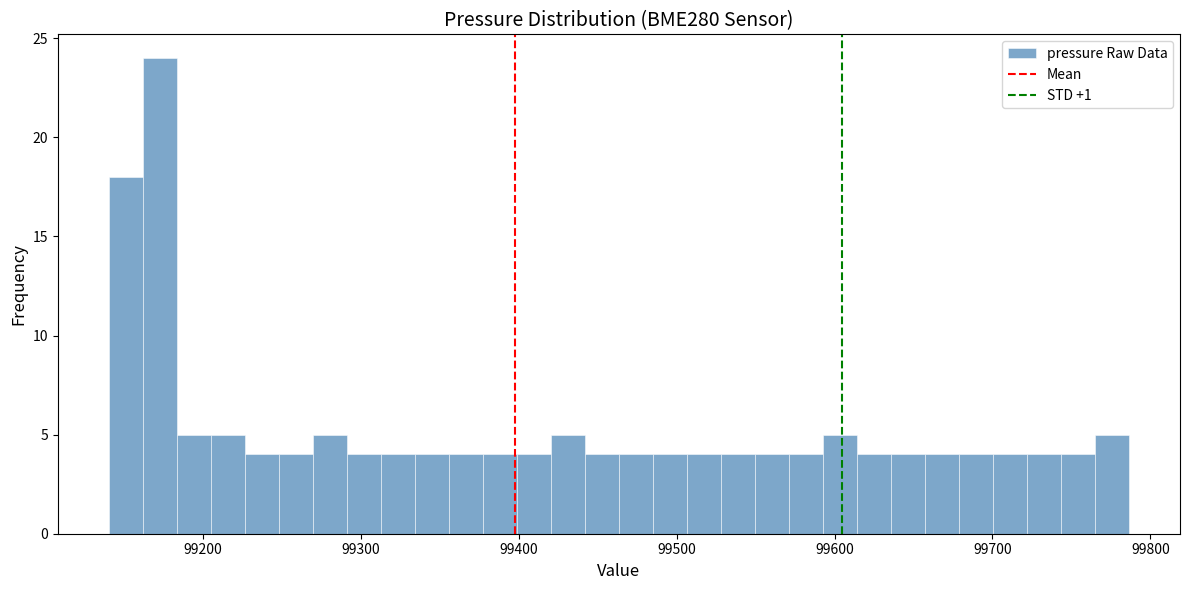

Around what value on the x-axis is the tallest bar? Give the approximate position of its centre, as read against the axis.

99170